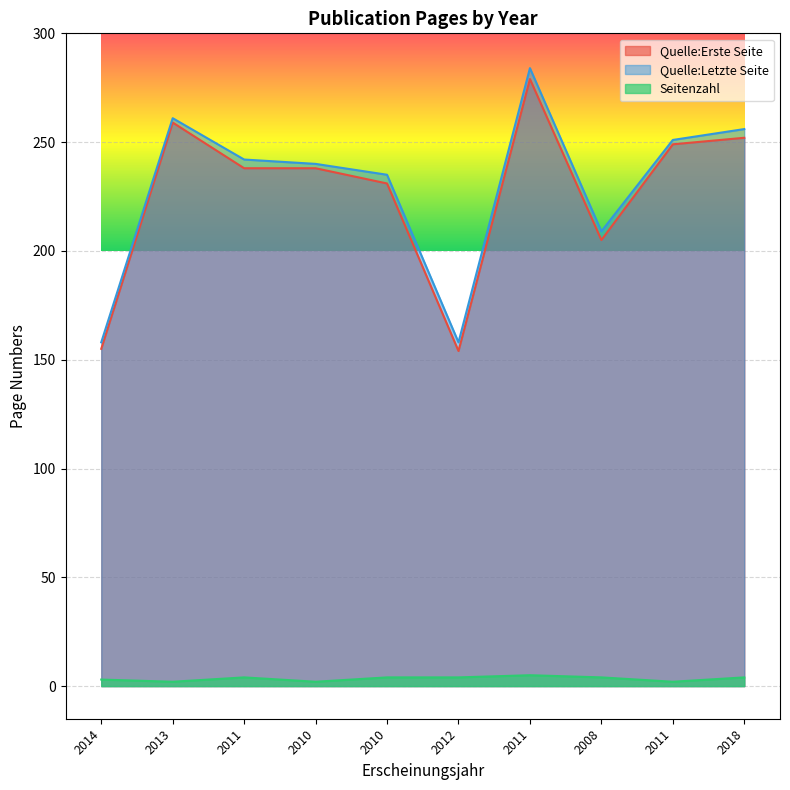

What is the sum of all Quelle:Erste Seite values?

2260